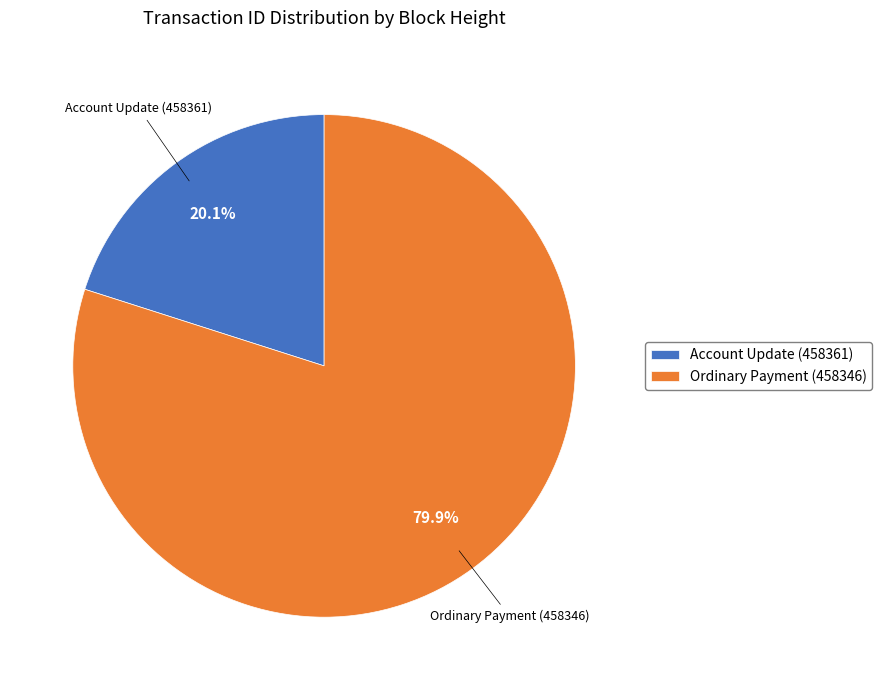

What percentage do Account Update (458361) and Ordinary Payment (458346) together represent?

100.0%